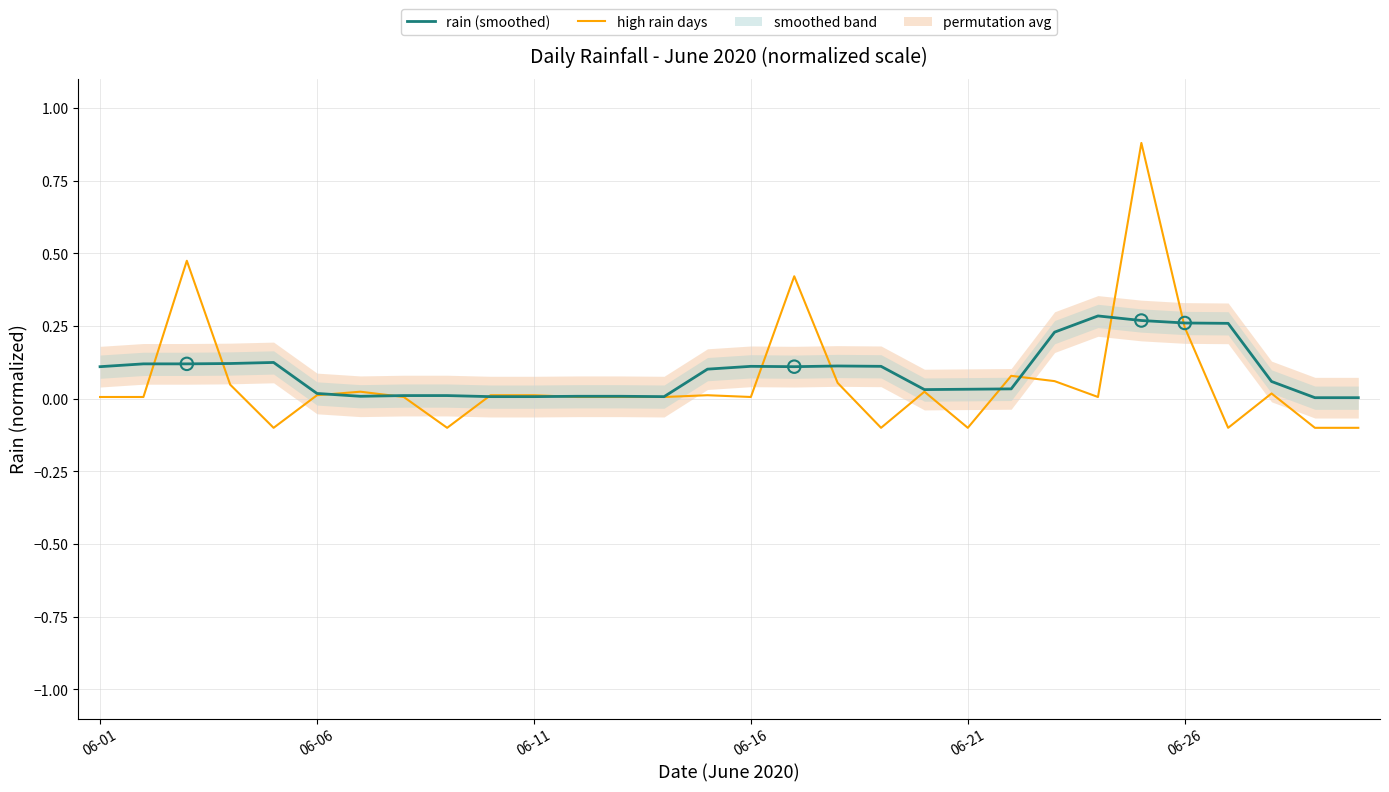

Is the value of rain (smoothed) at 13 greater than the value of high rain days at 22?

No